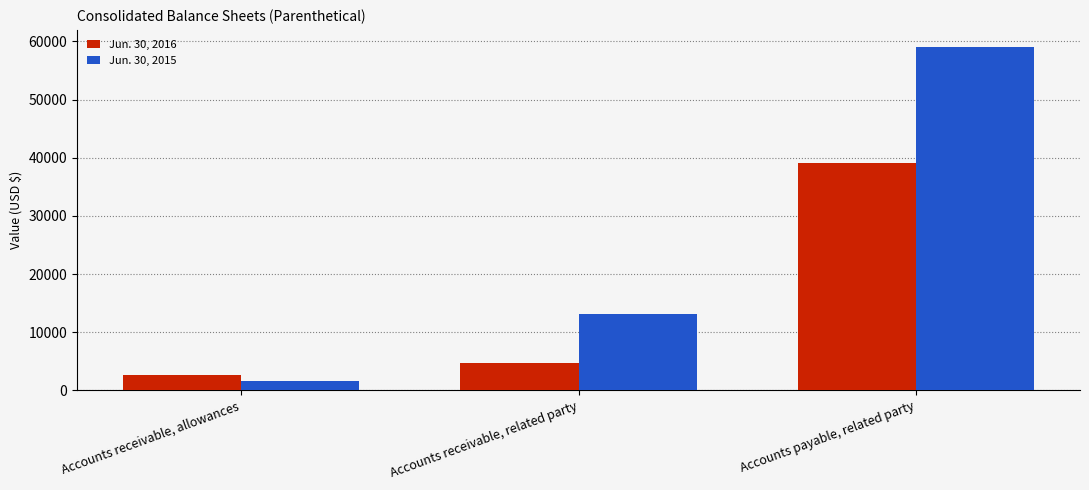

What is the lowest value of the Jun. 30, 2016 series?

2721